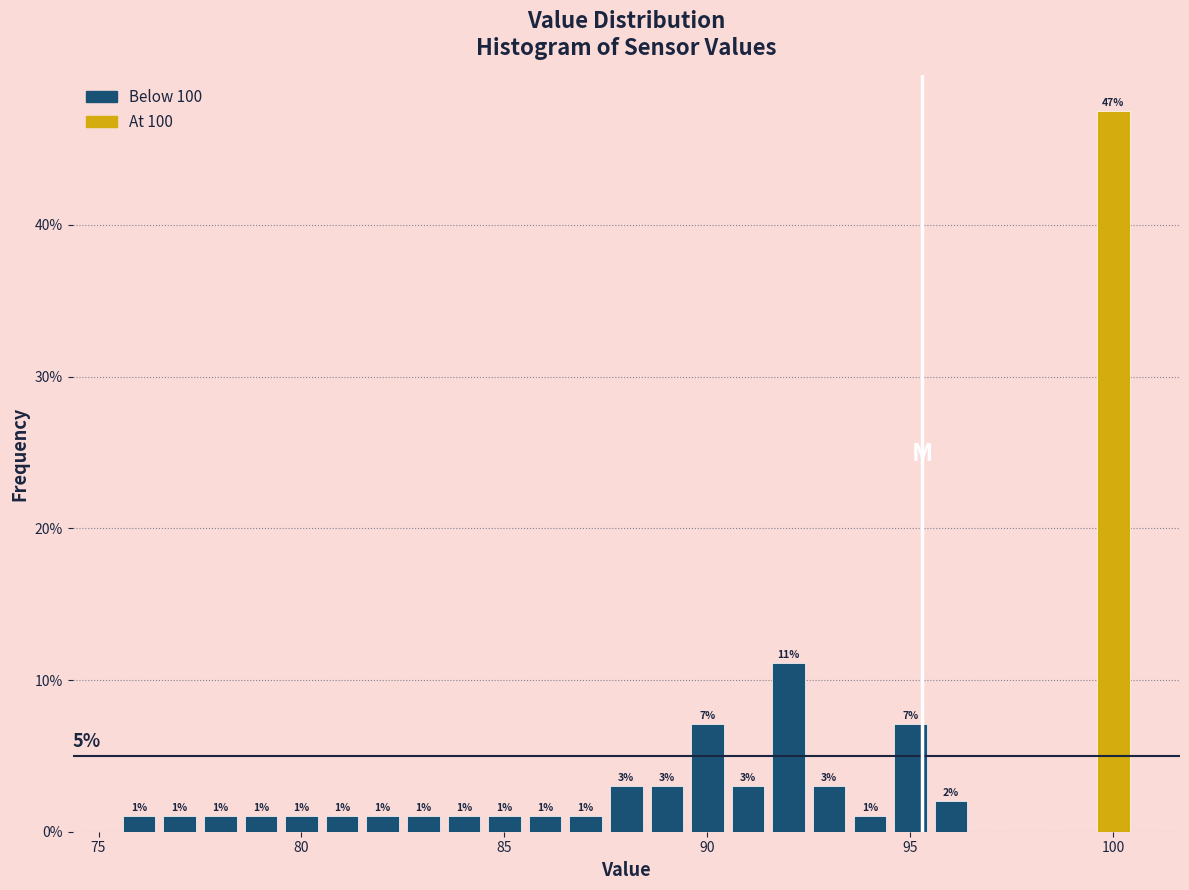

Around what value on the x-axis is the tallest bar? Give the approximate position of its centre, as read against the axis.

100.0